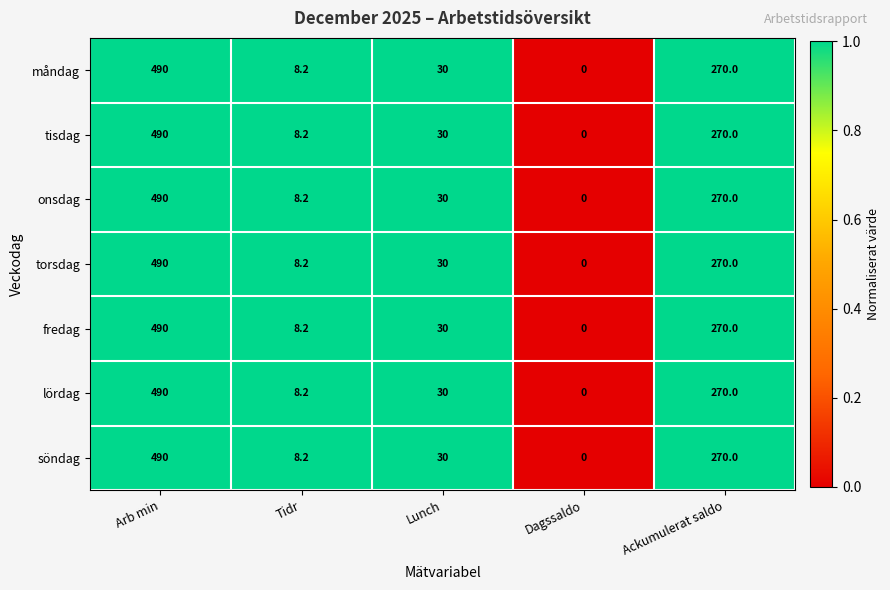

List the labels in order of onsdag value, smallest first.

Dagssaldo, Tidr, Lunch, Ackumulerat saldo, Arb min